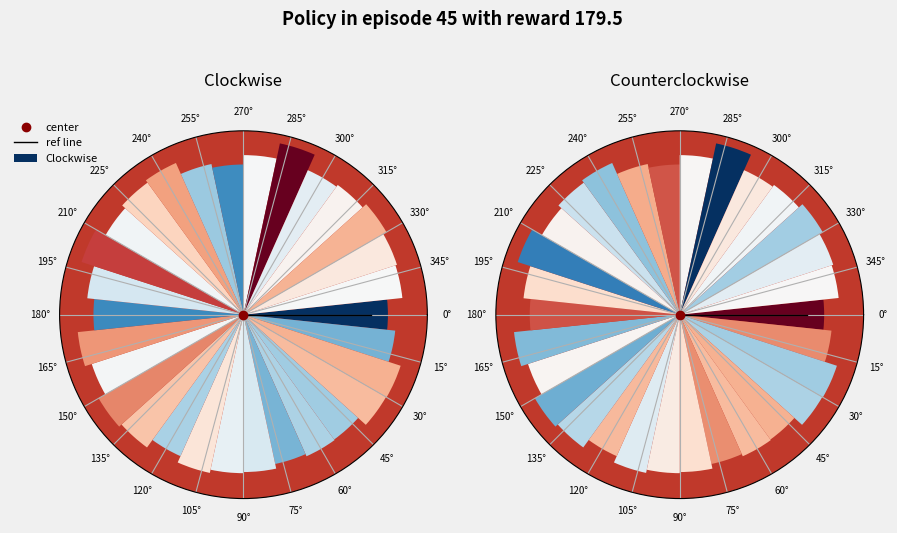

To the nearest percent, what is the average slice percentage?

3%